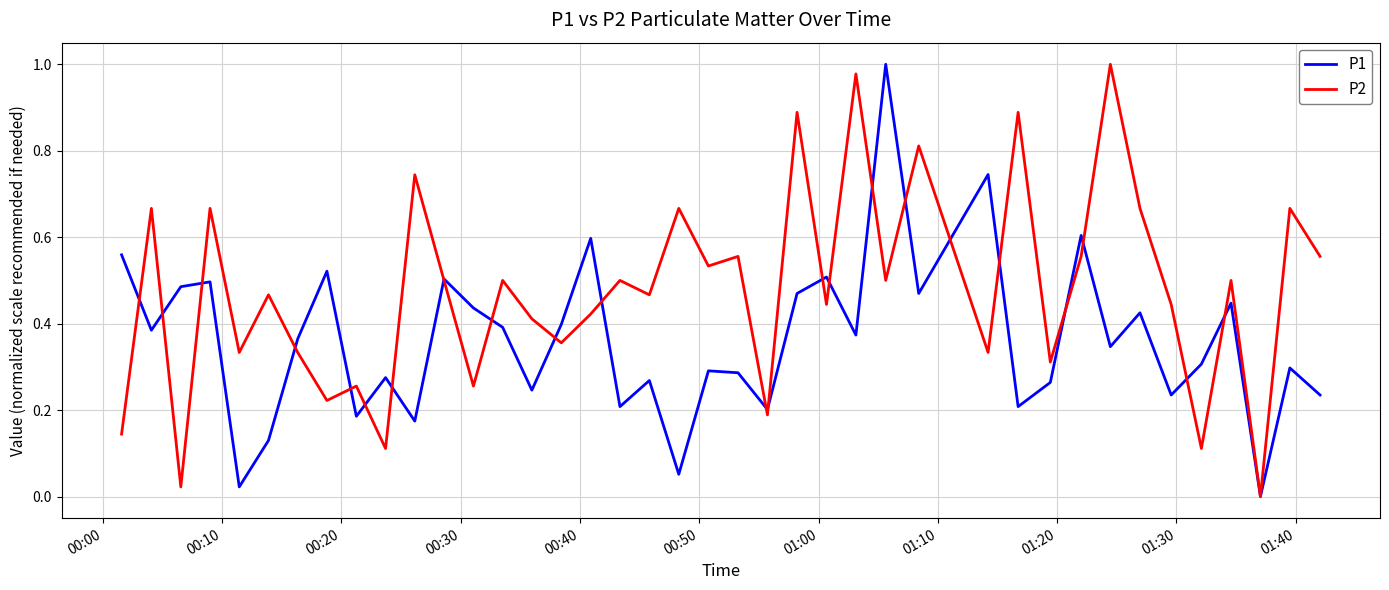

List the series in order of their overall mean, highest first.

P2, P1